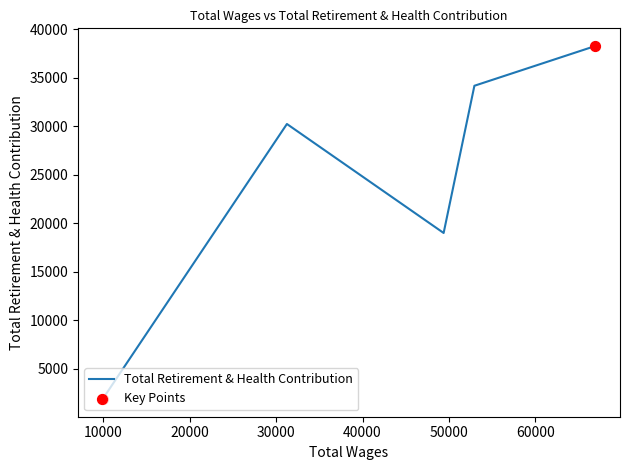

What is the average value?

24706